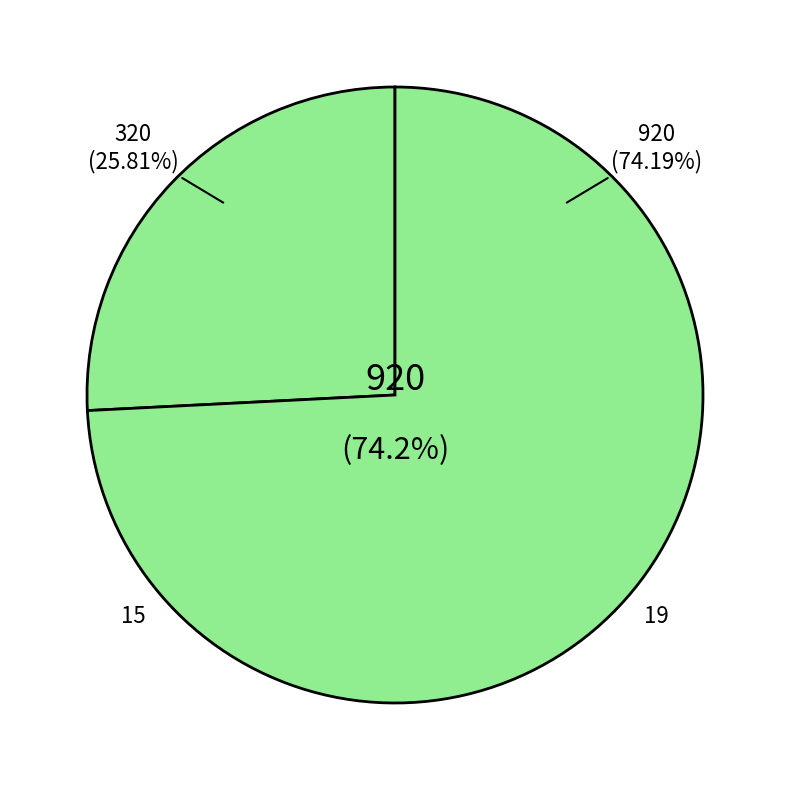

What percentage is the 15 slice, to the nearest percent?

26%